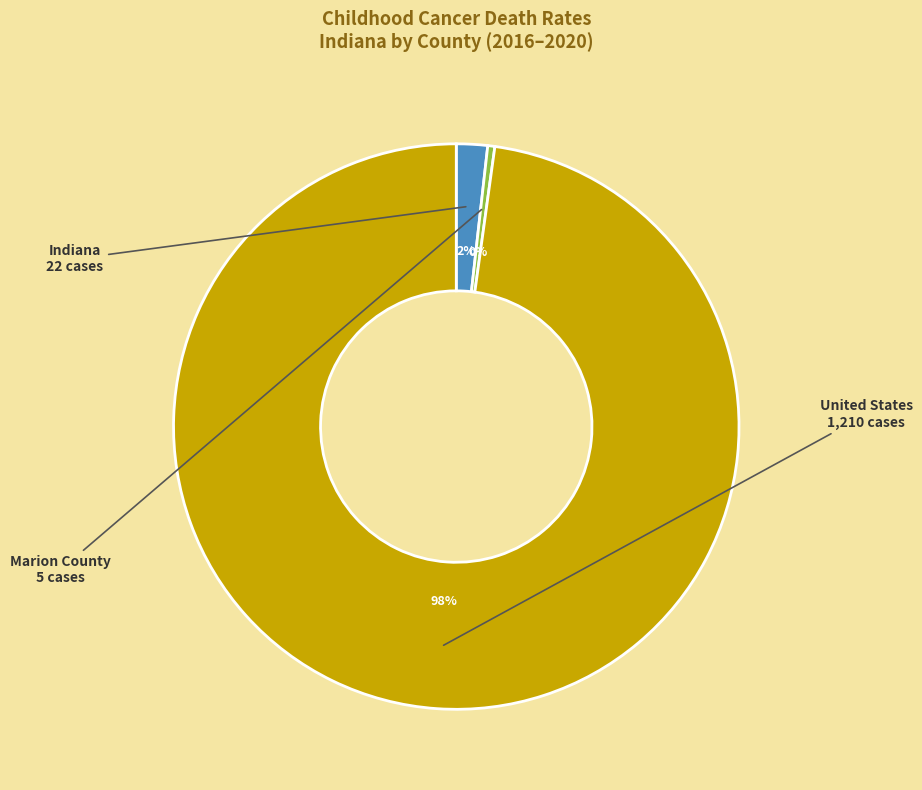

Which slice is the largest?

United States